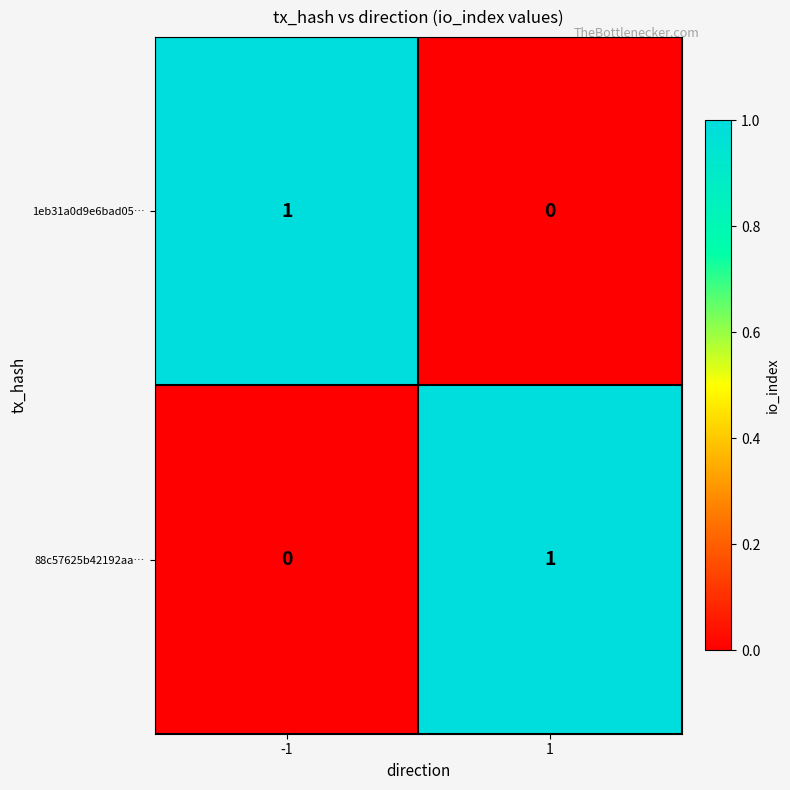

Is the value of 88c57625b42192aa… at 1 greater than the value of 1eb31a0d9e6bad05… at 1?

Yes